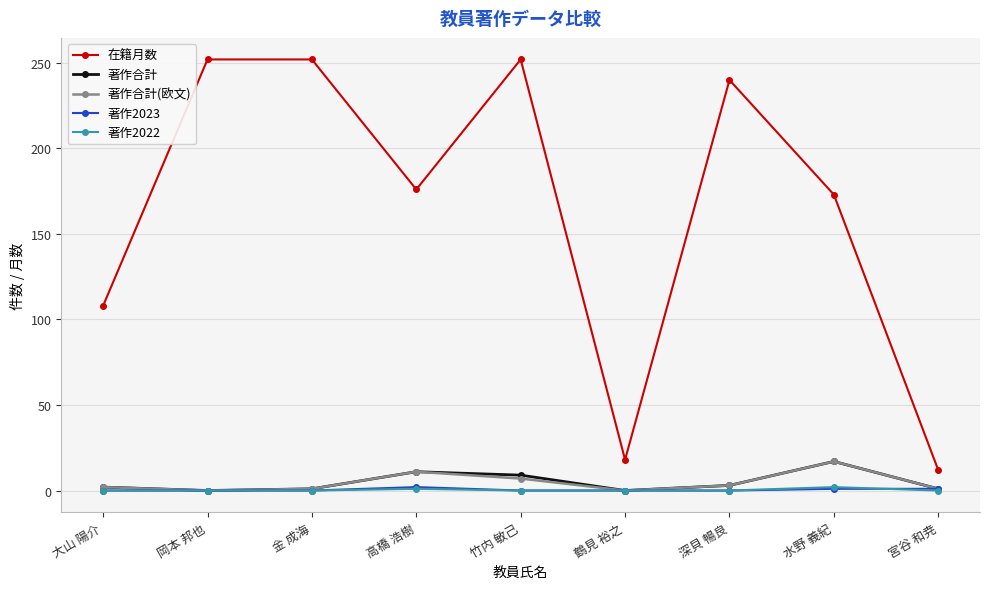

What are all the series names shown in the legend?

在籍月数, 著作合計, 著作合計(欧文), 著作2023, 著作2022